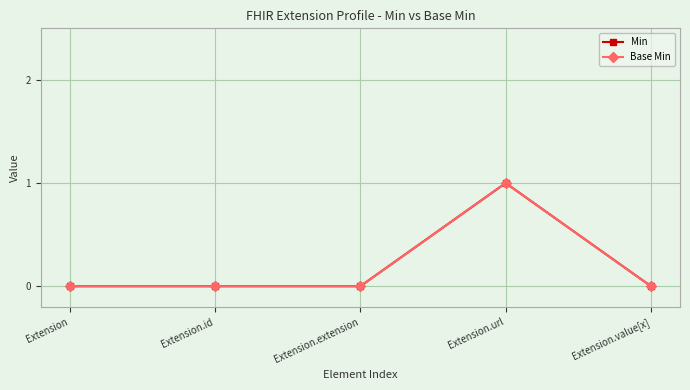

Is this an area chart (filled region under the line)?

No